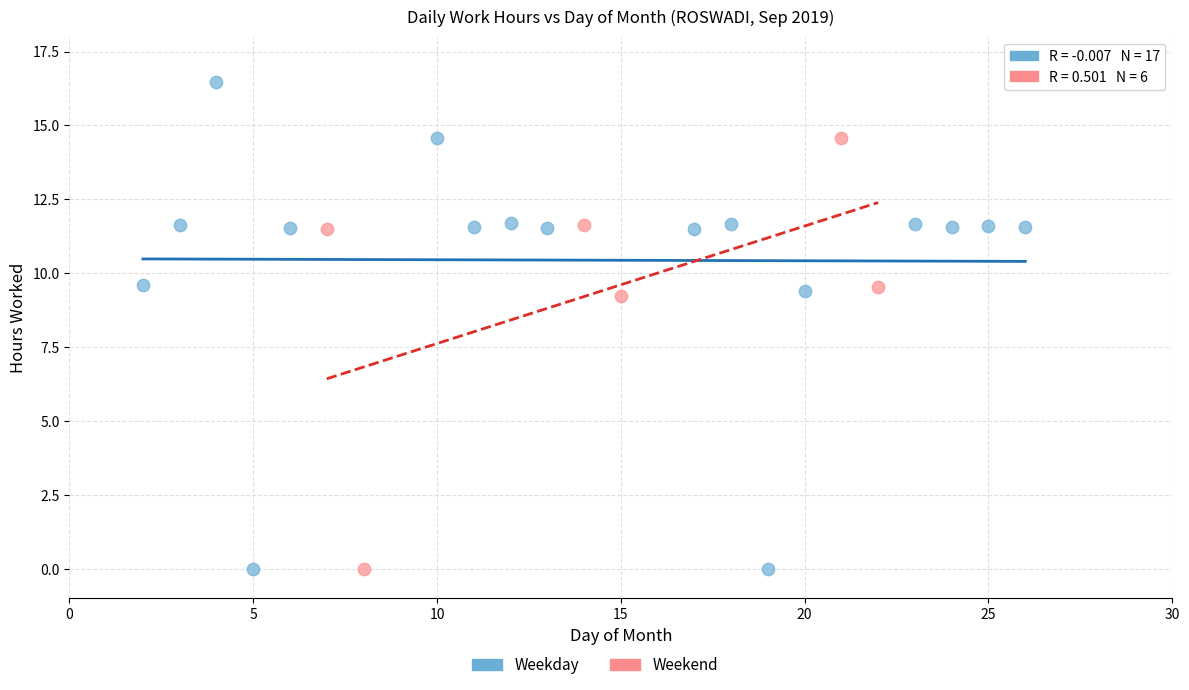

Which series contains the highest Y value?

Weekday